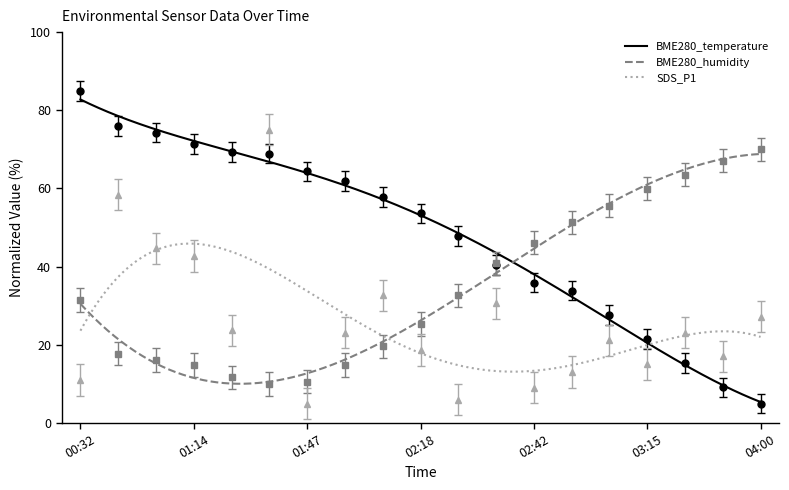

What is the label of the 9th point from the right?

02:27